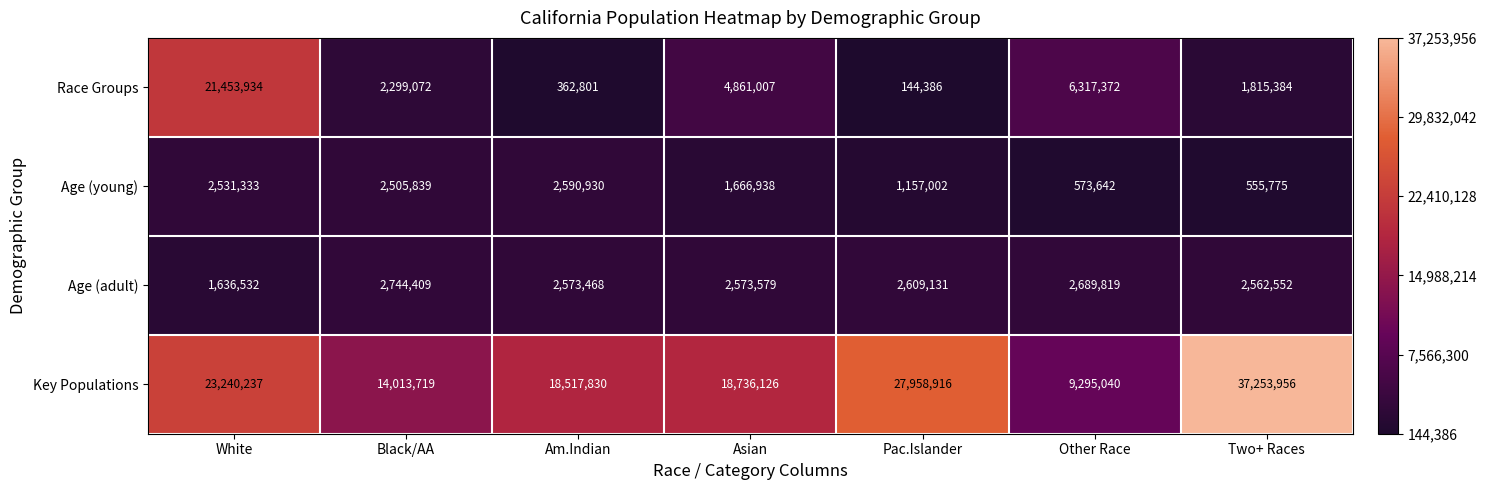

What is the maximum value shown in the chart?

37253956